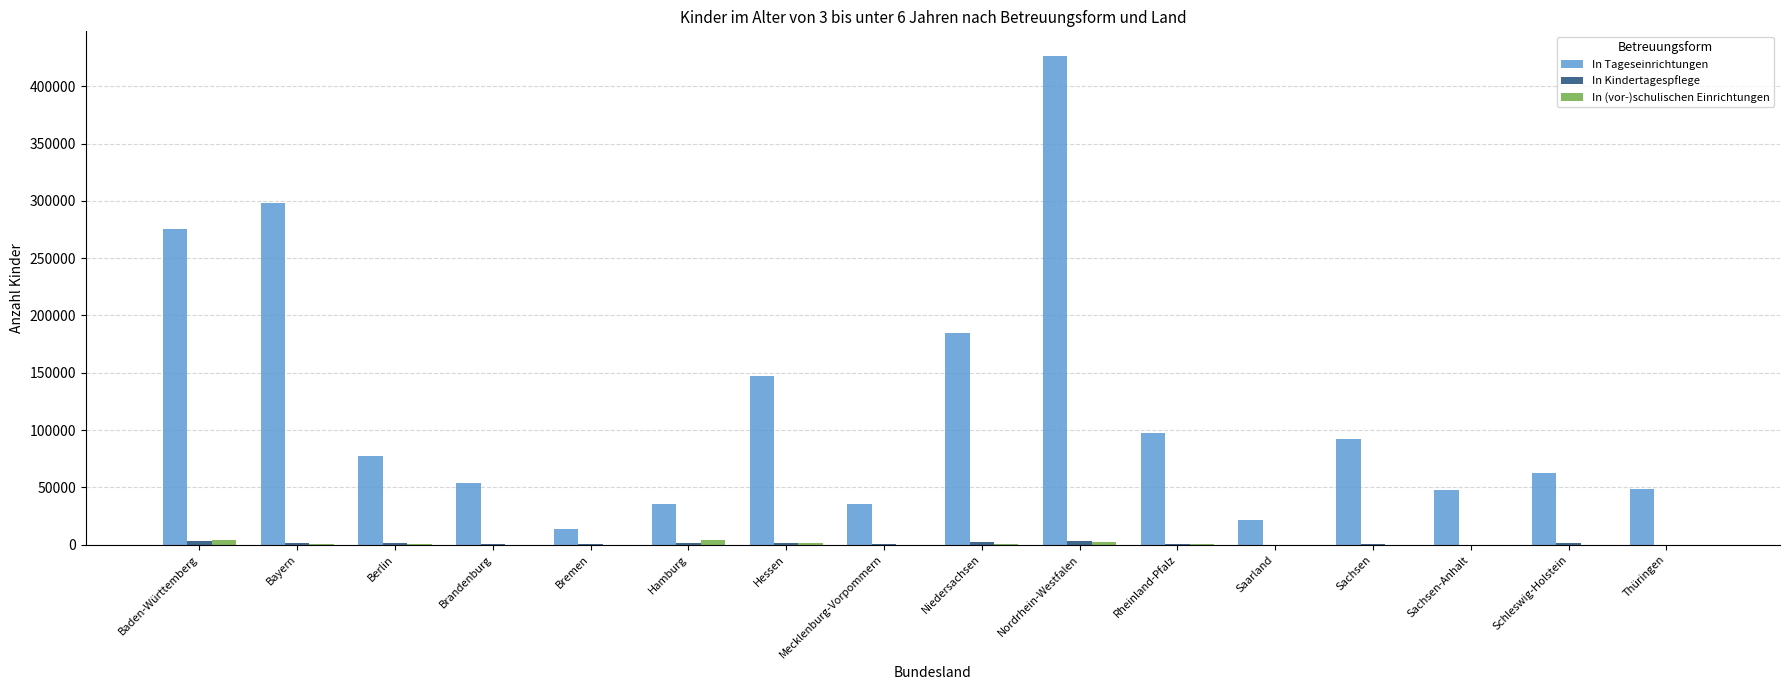

How many data points does each series have?

16